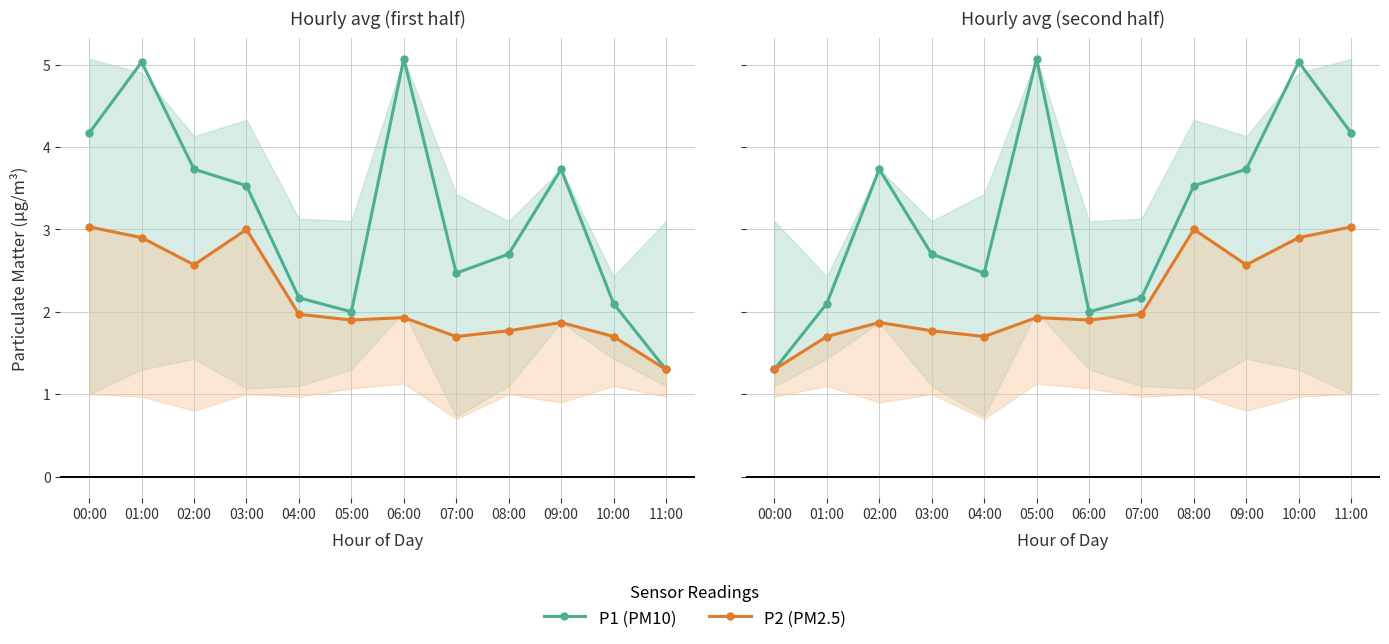

At how many categories does at least one series exceed 3?

6